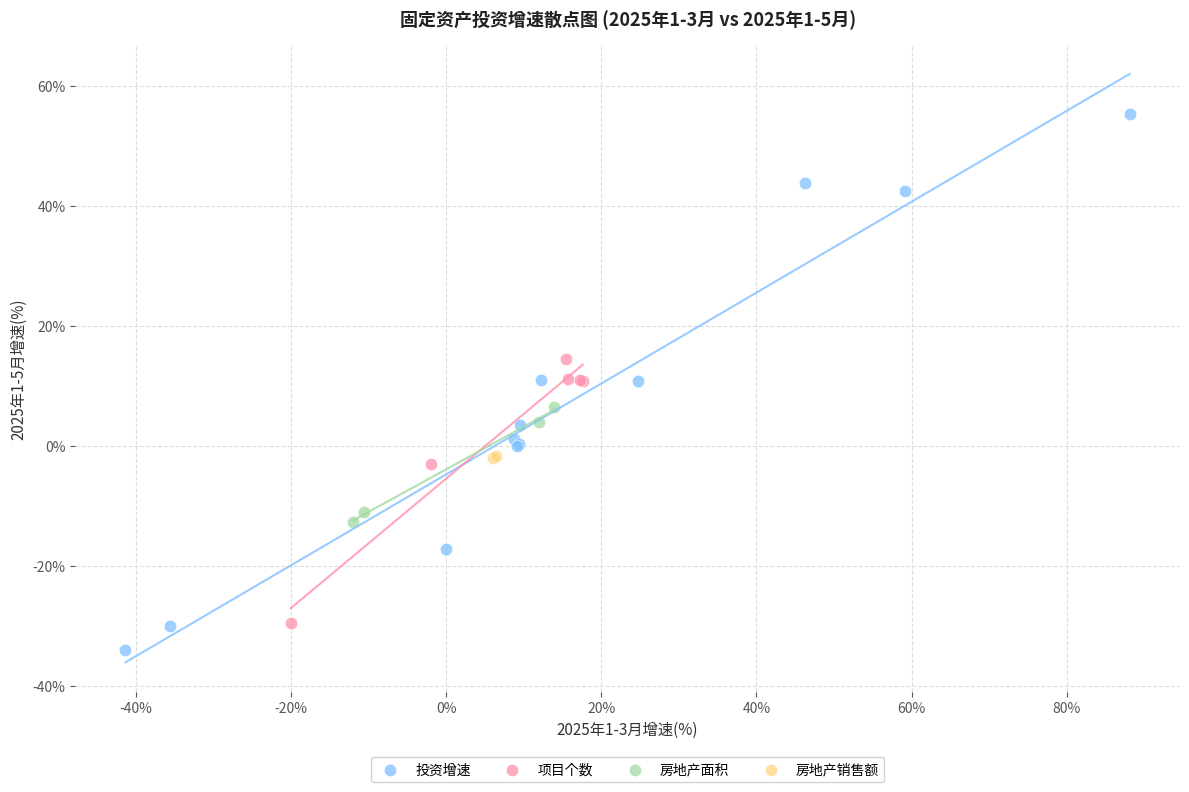

Which series has the widest spread of Y values?

投资增速